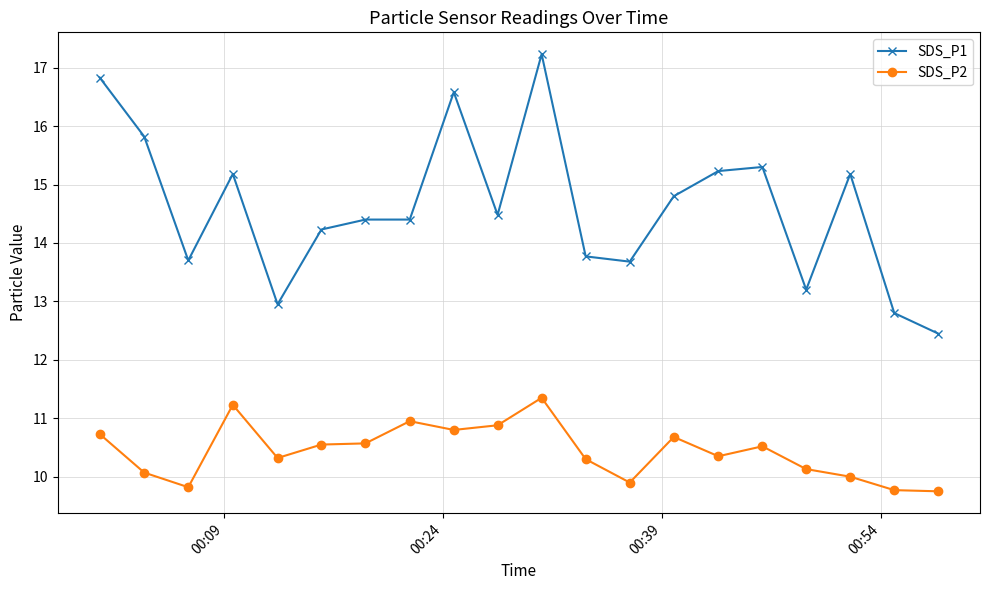

Which series has the largest range (max minus min)?

SDS_P1